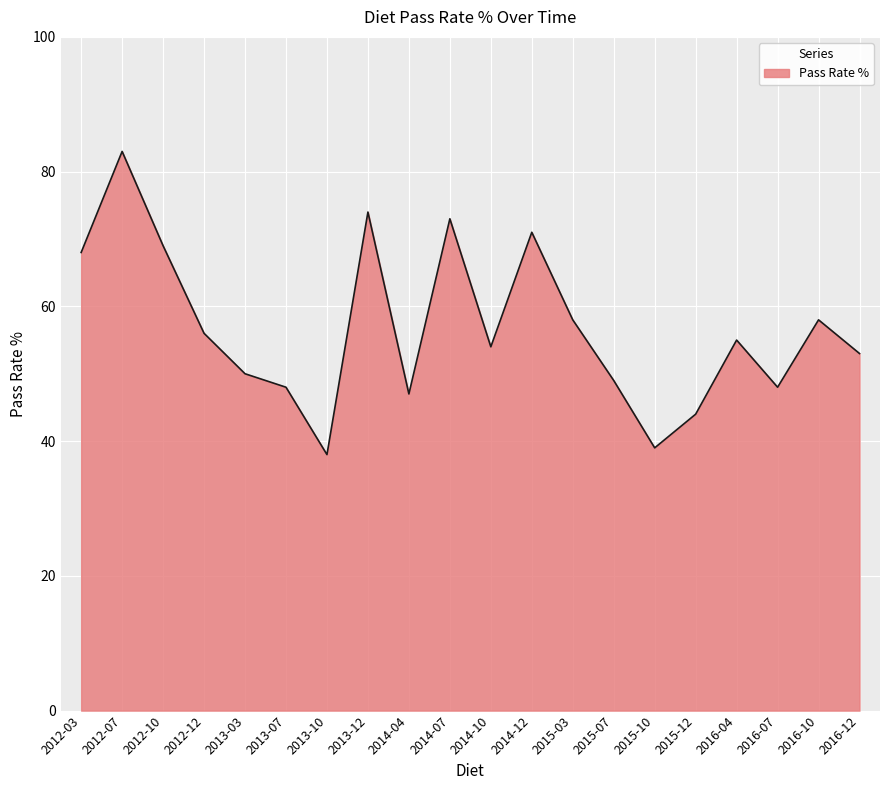

What is the sum of all values?

1135